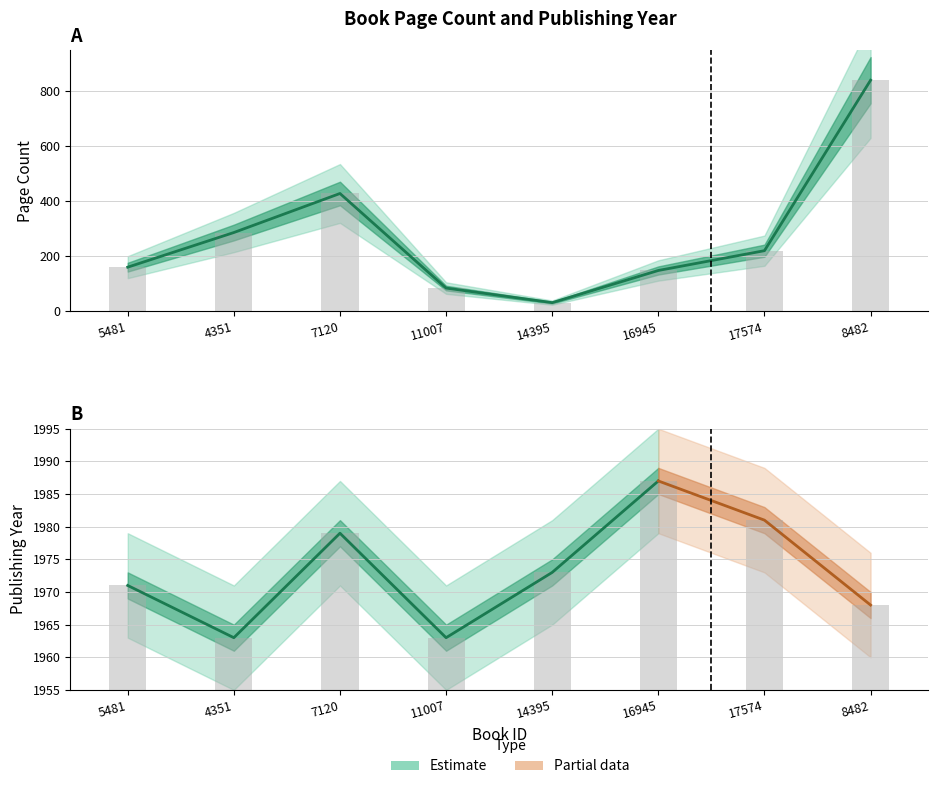

What position from the right is 17574?

2